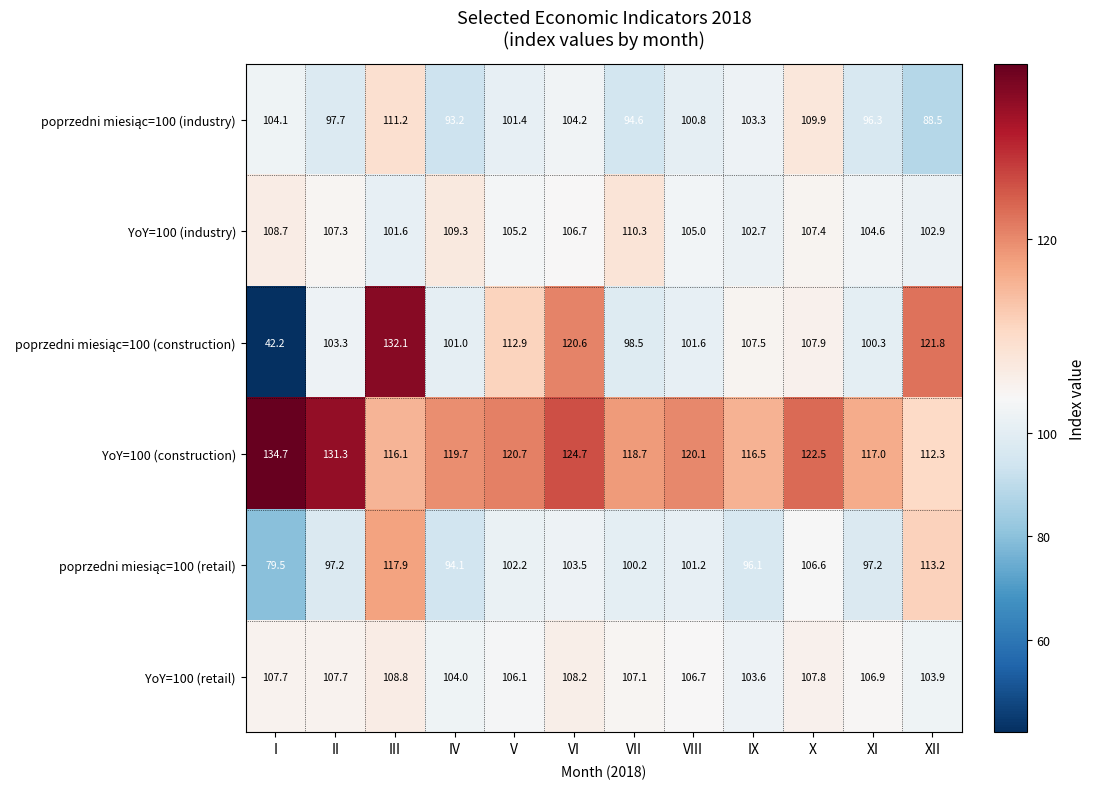

What is the sum of the YoY=100 (retail) values at V and III?

214.9